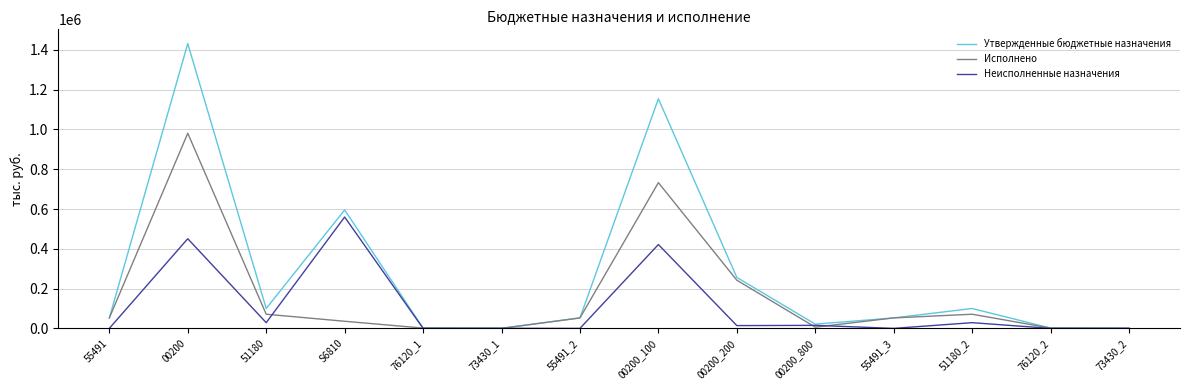

Which series has the largest range (max minus min)?

Утвержденные бюджетные назначения